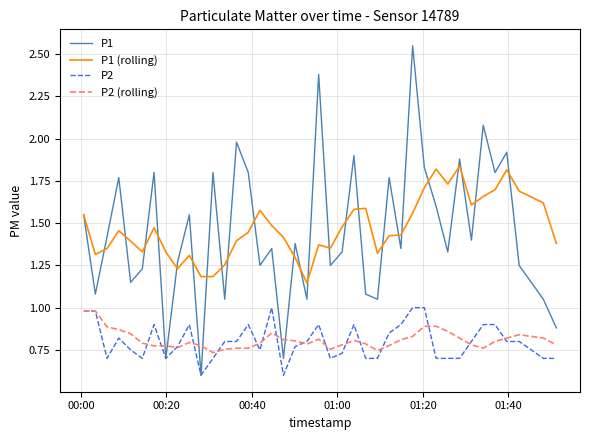

Which series has the largest range (max minus min)?

P1